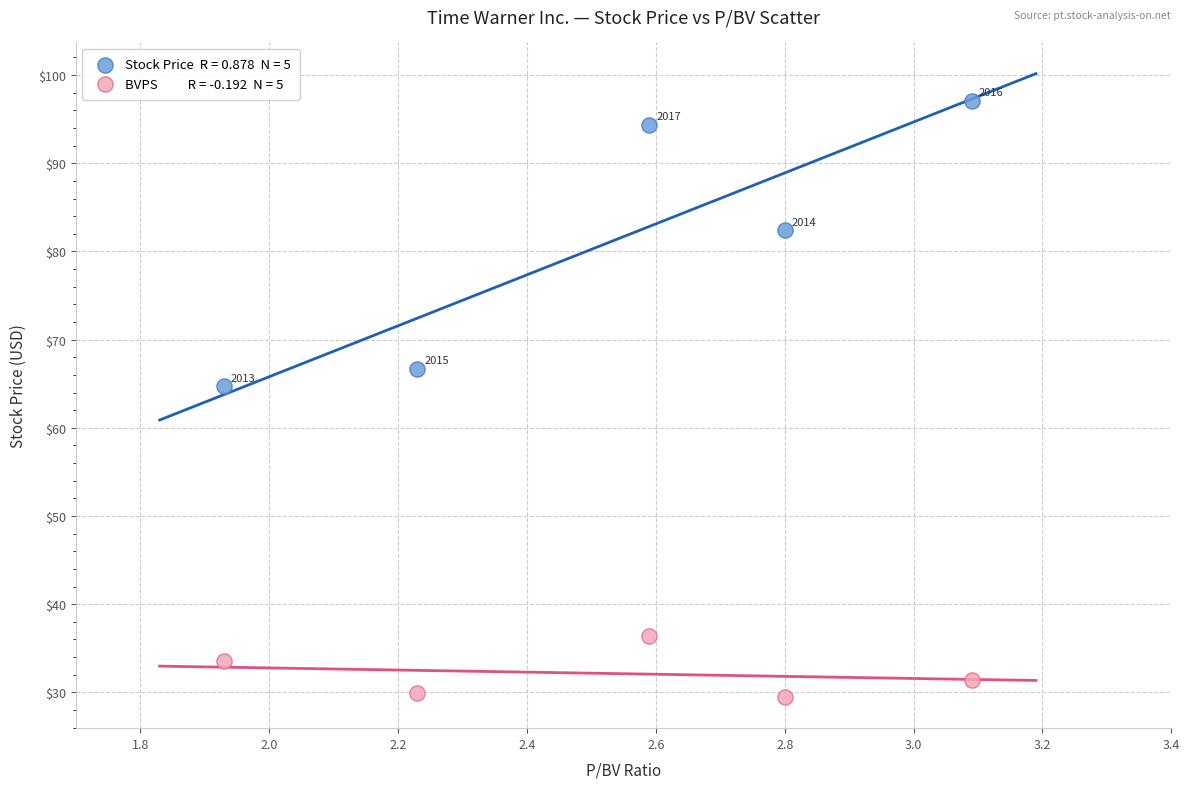

Across all data points, what is the average Y value?

56.6